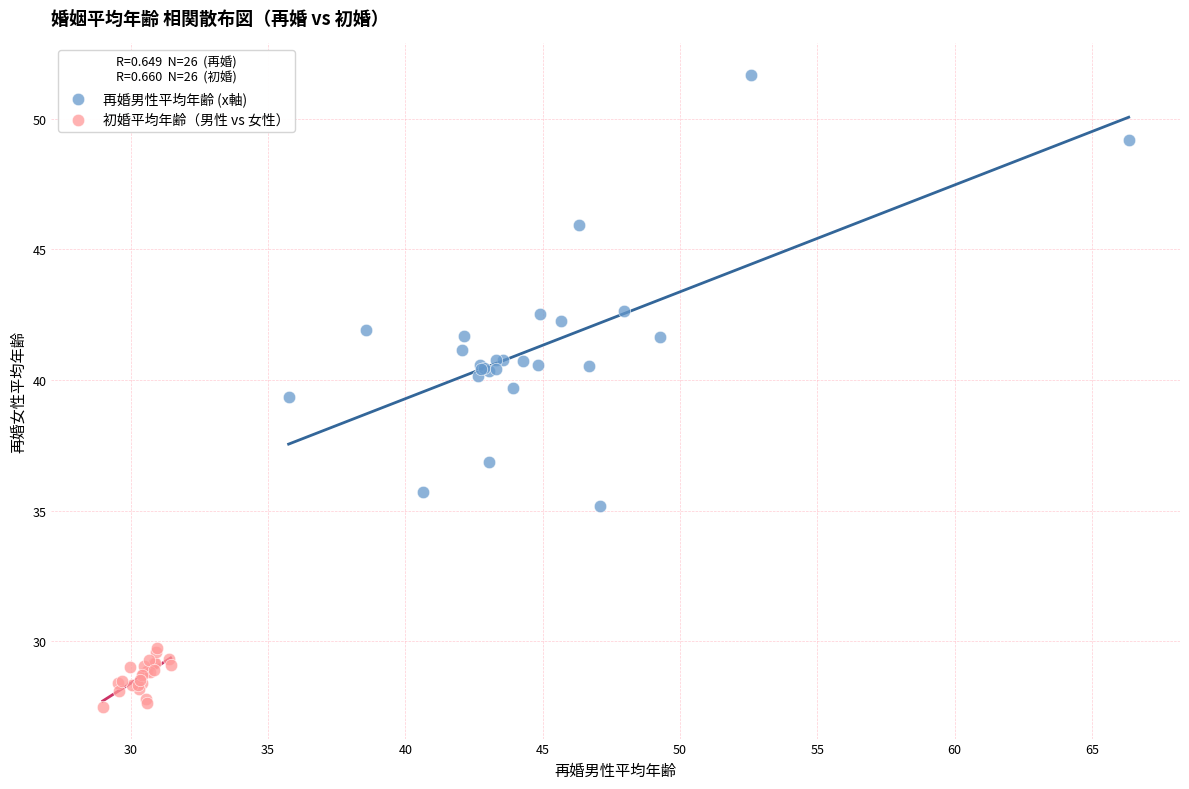

Which series reaches the maximum Y coordinate?

再婚男性平均年齢 (x軸)